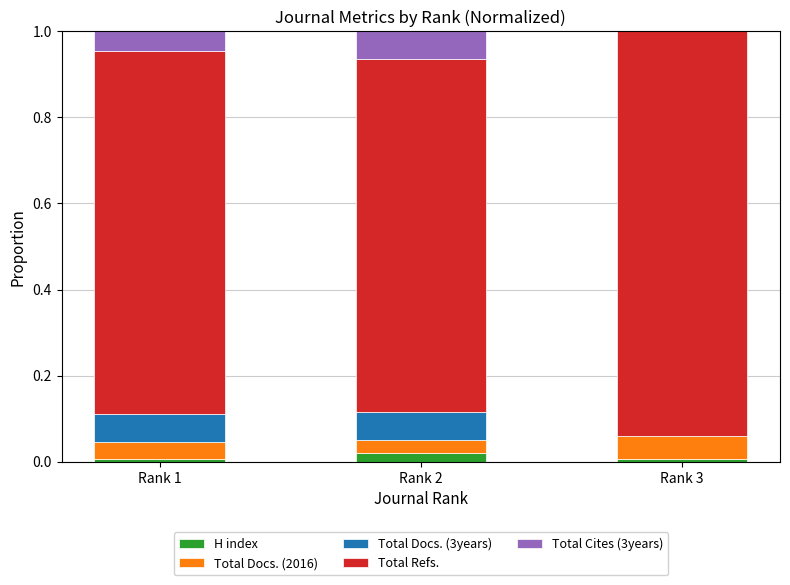

Which series has the largest range (max minus min)?

Total Refs.